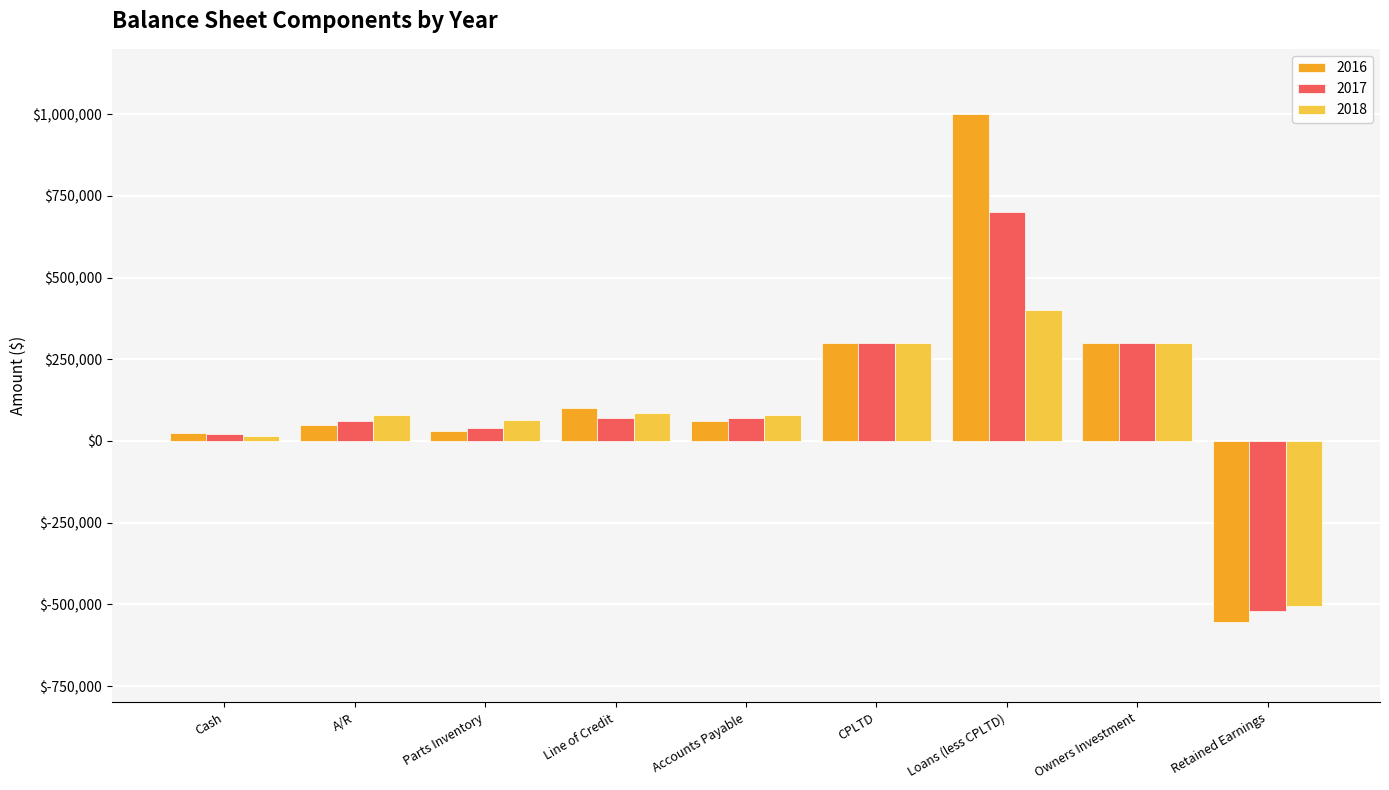

How many bars are there in each group?

3